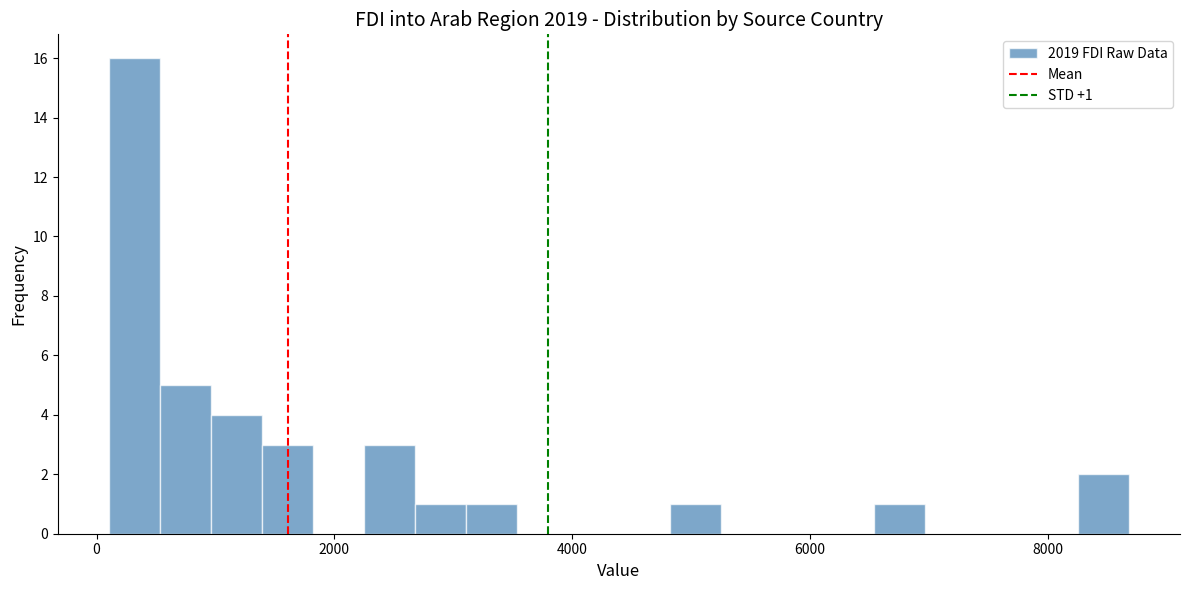

Read against the x-axis, roughly where is the centre of the tallest bar?

400